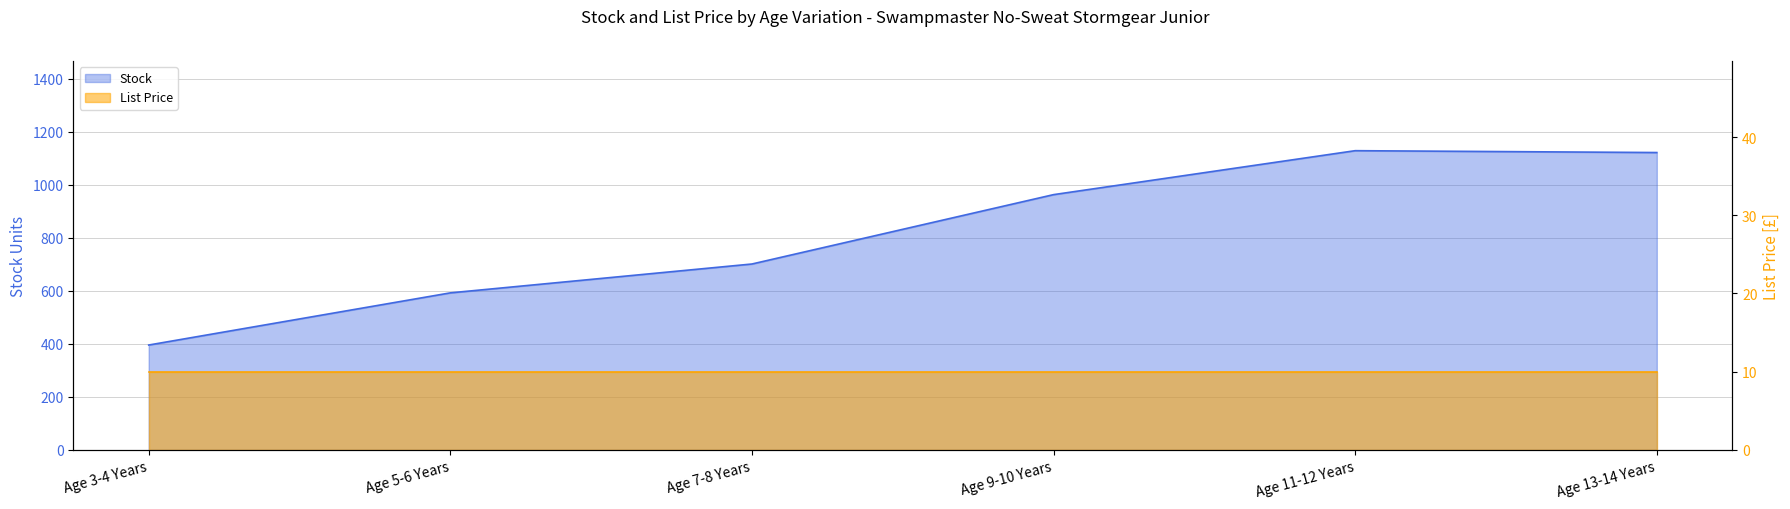

What is the change in value from Age 5-6 Years to Age 9-10 Years?

+371